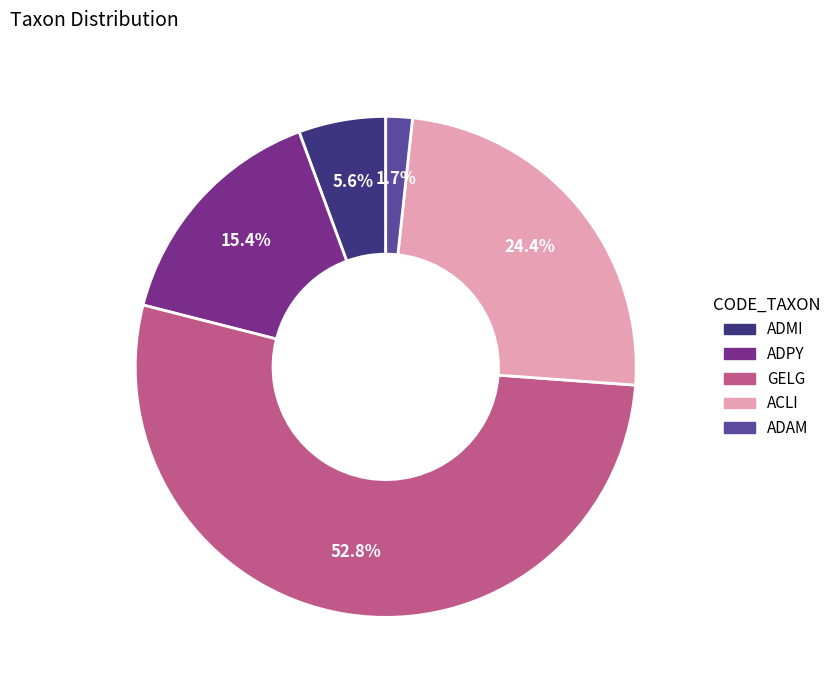

To the nearest percent, what is the difference between the largest and smallest slice percentages?

51%